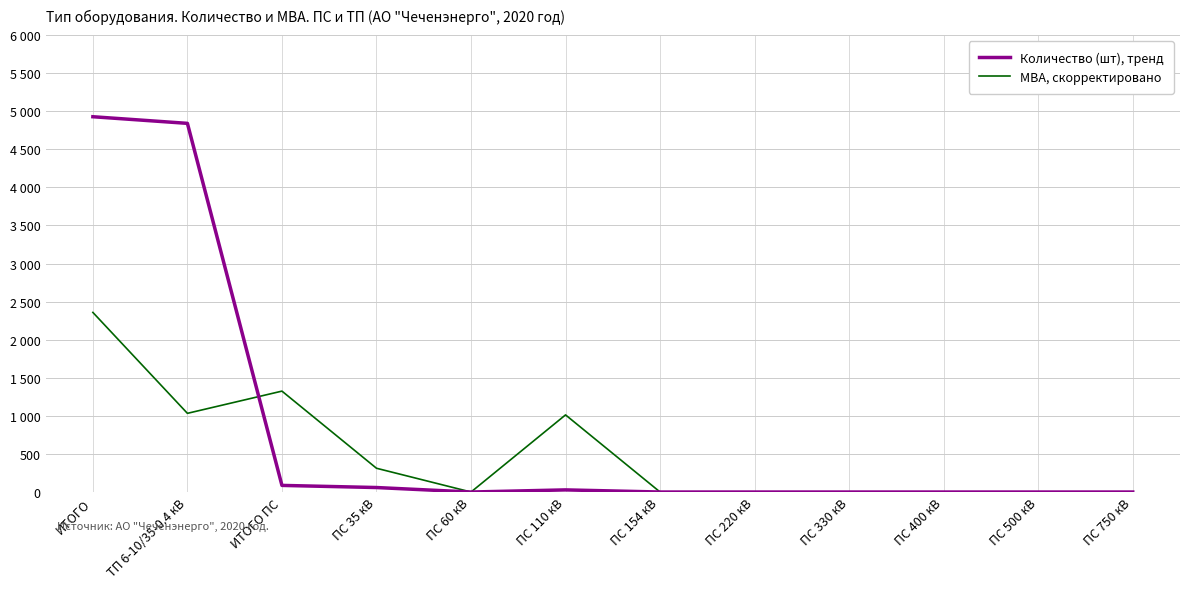

Is this an area chart (filled region under the line)?

No